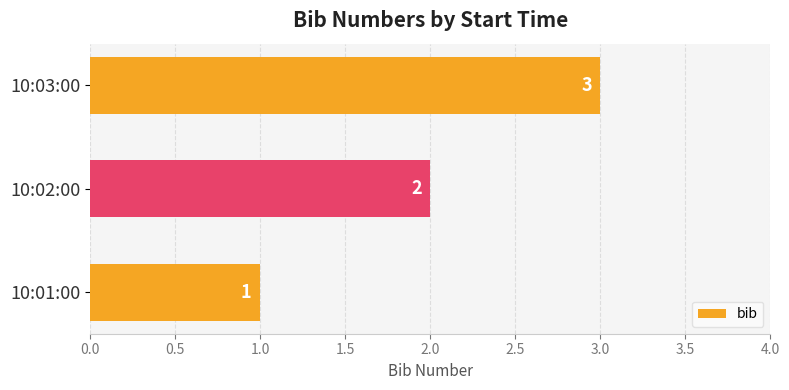

Does the chart contain stacked bars?

No